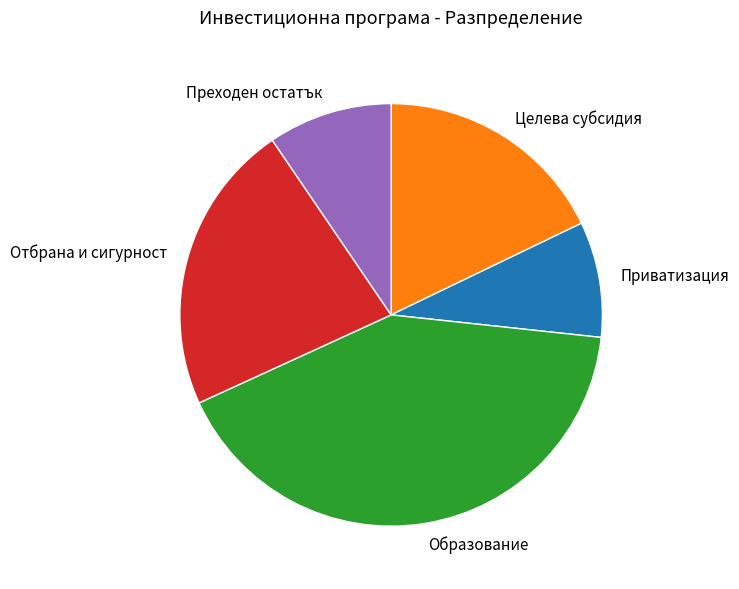

True or false: Отбрана и сигурност accounts for 32% of the total.

False